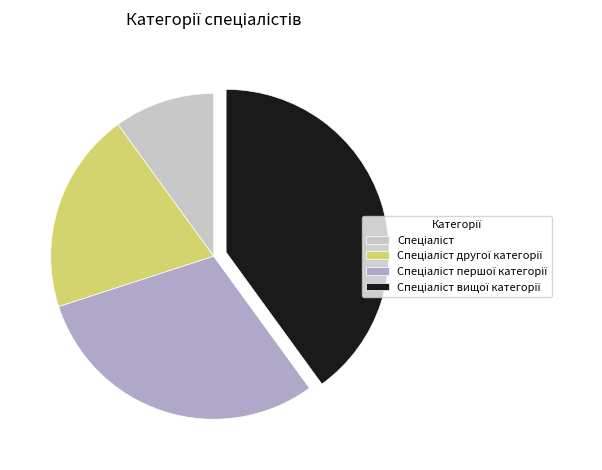

Is there any slice that represents more than half of the pie?

No